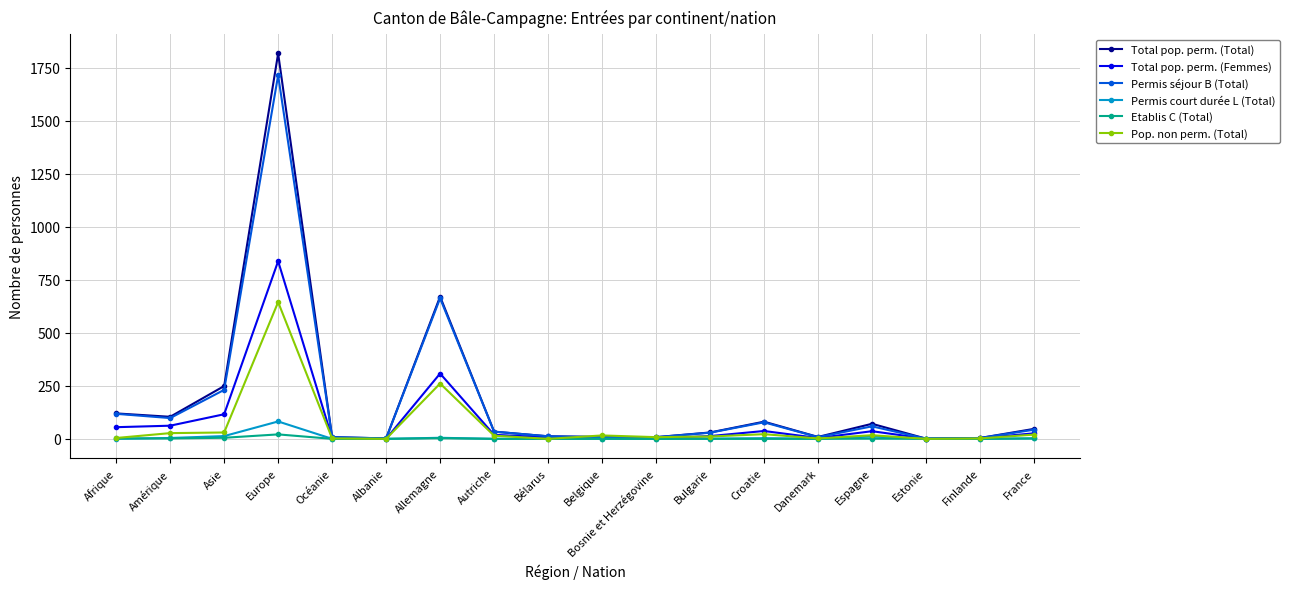

How many data points does each series have?

18